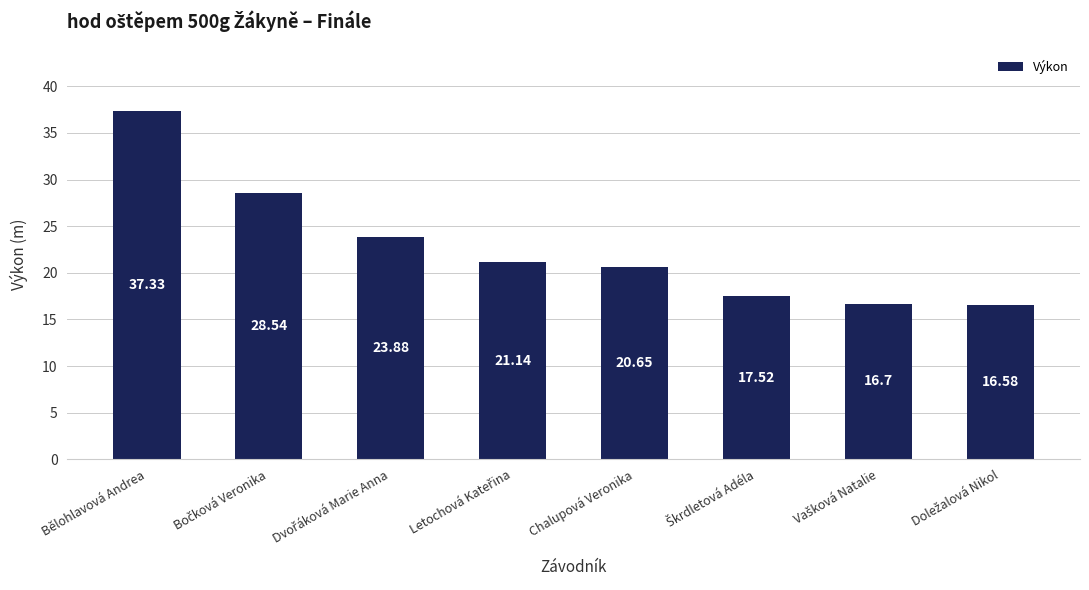

What is the change in value from Bělohlavová Andrea to Chalupová Veronika?

-16.7